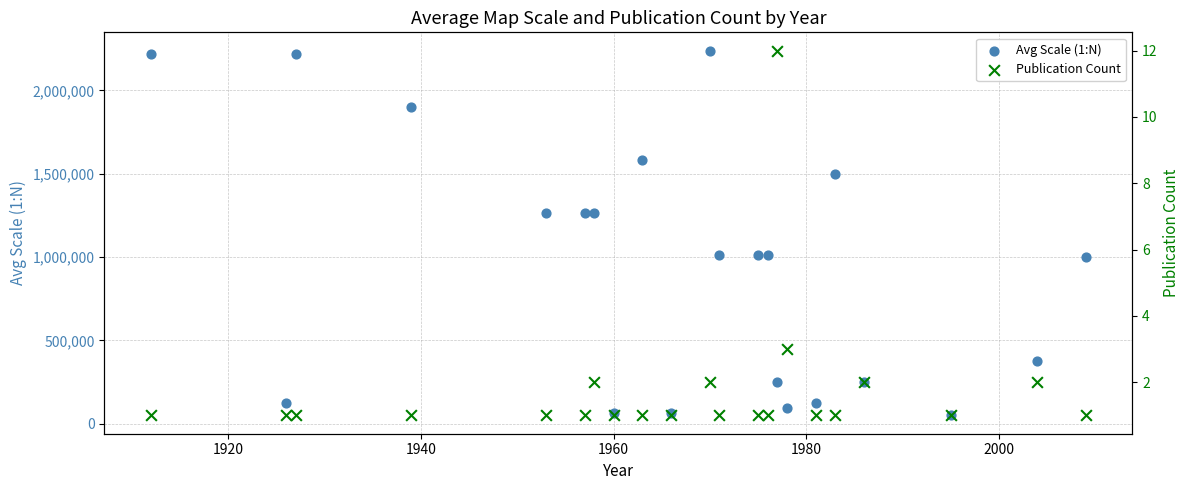

What are all the series names shown in the legend?

Avg Scale (1:N), Publication Count